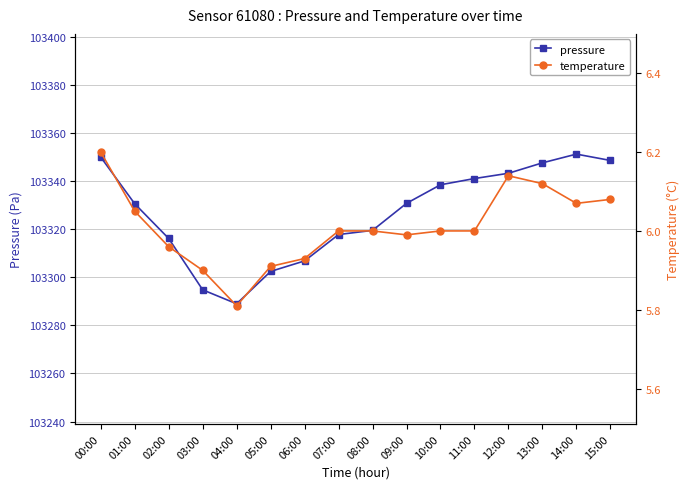

What position from the left is 11:00?

12